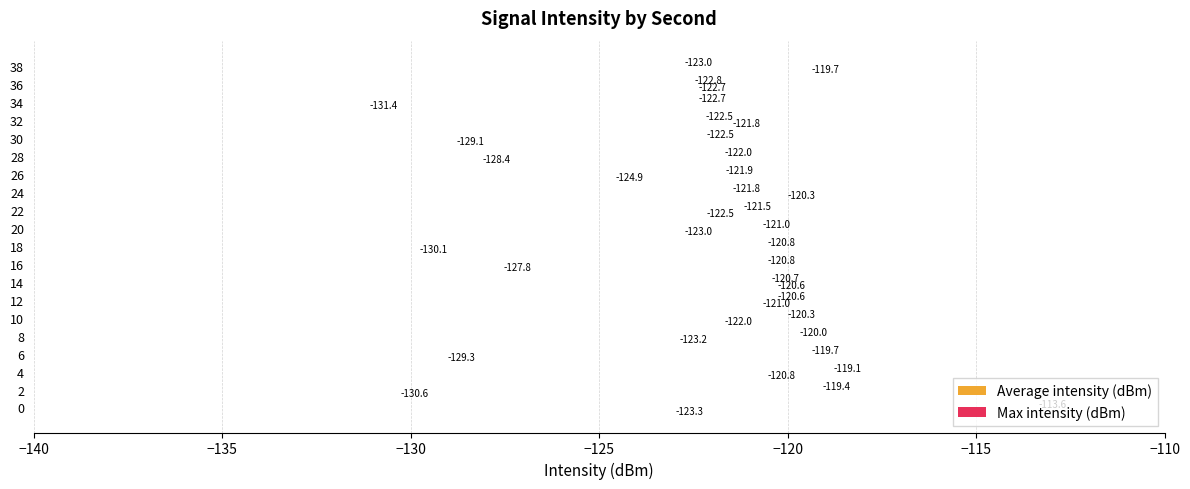

What is the maximum value for Max intensity (dBm)?

-113.6